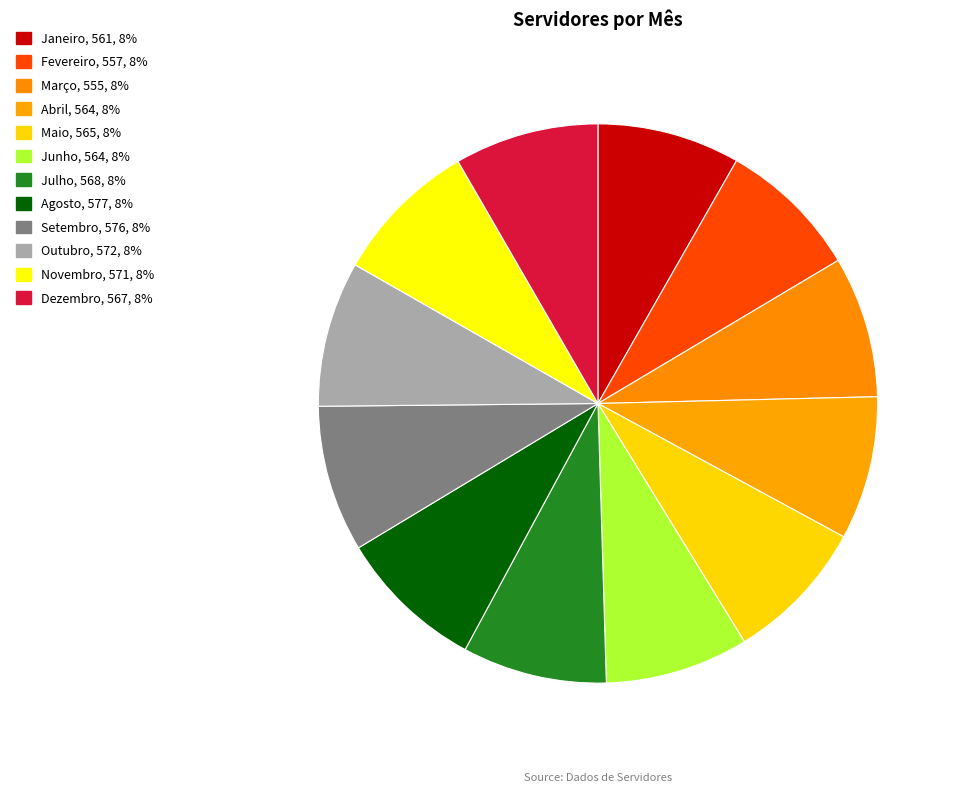

Which slice is the largest?

Agosto